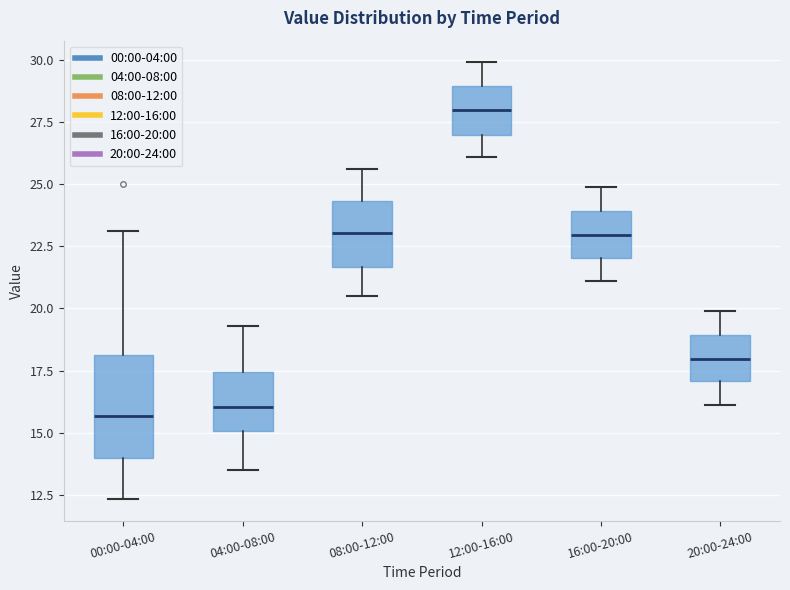

Which box's median line is the highest?

12:00-16:00